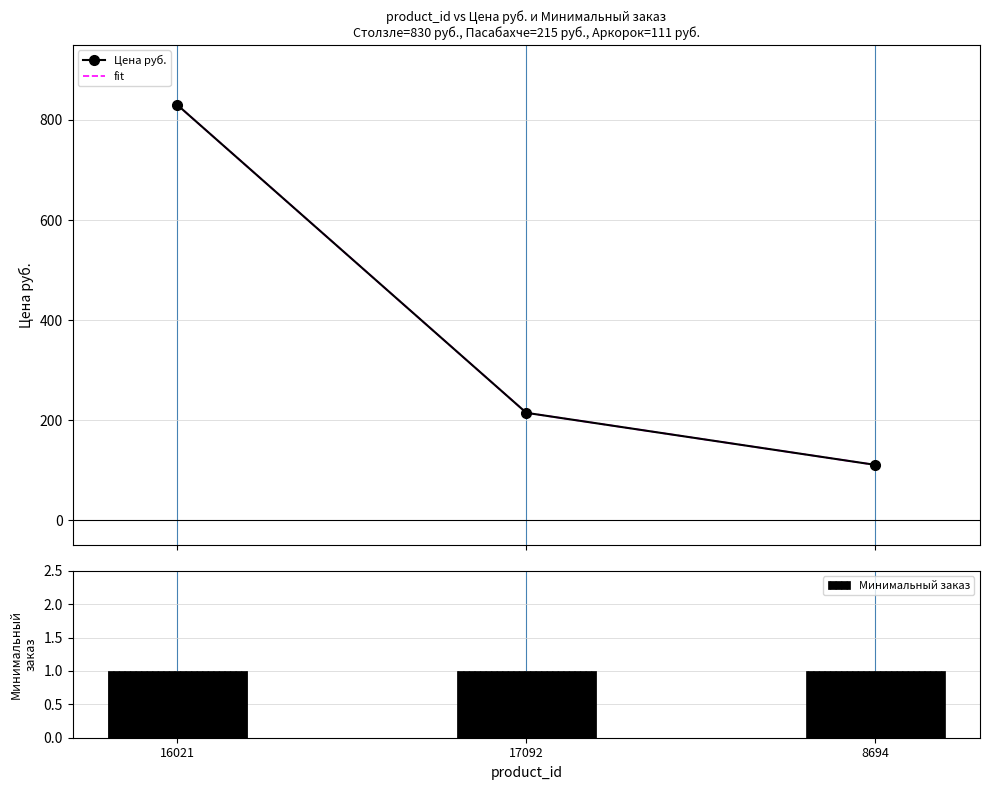

List the series in order of their peak value, lowest first.

Минимальный заказ, Цена руб., fit